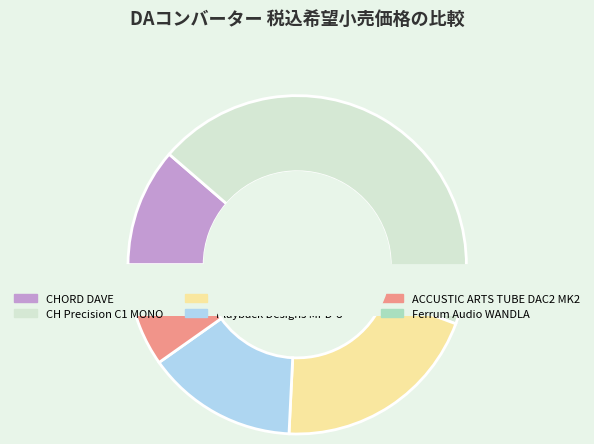

Rank the categories by value from highest to lowest.

CH Precision C1 MONO, ESOTERIC grandioso D1XSE, Playback Designs MPD-8, CHORD DAVE, ACCUSTIC ARTS TUBE DAC2 MK2, Ferrum Audio WANDLA